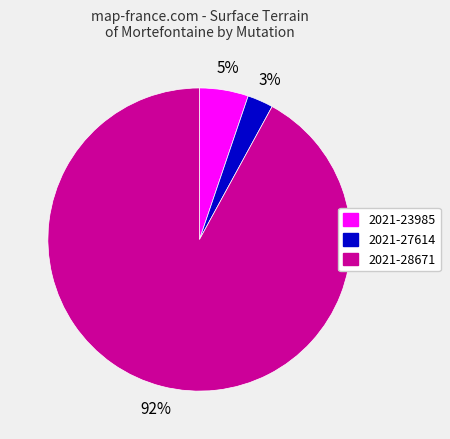

Which has a higher value, 2021-28671 or 2021-23985?

2021-28671